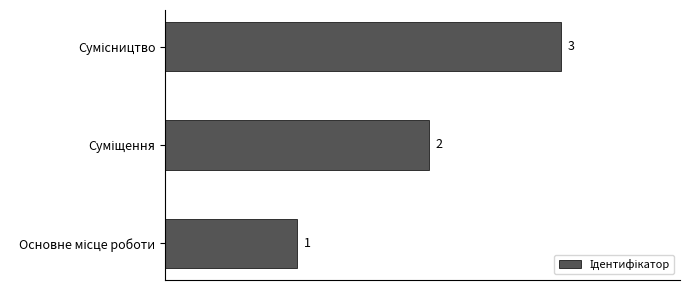

What is the greatest value displayed?

3